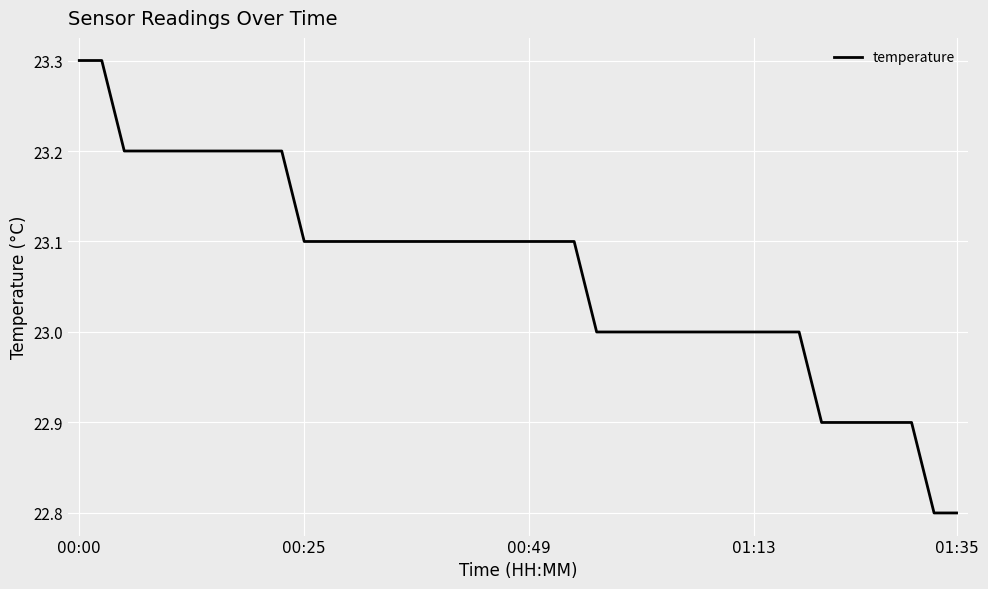

What is the difference between the maximum and minimum values?

0.5